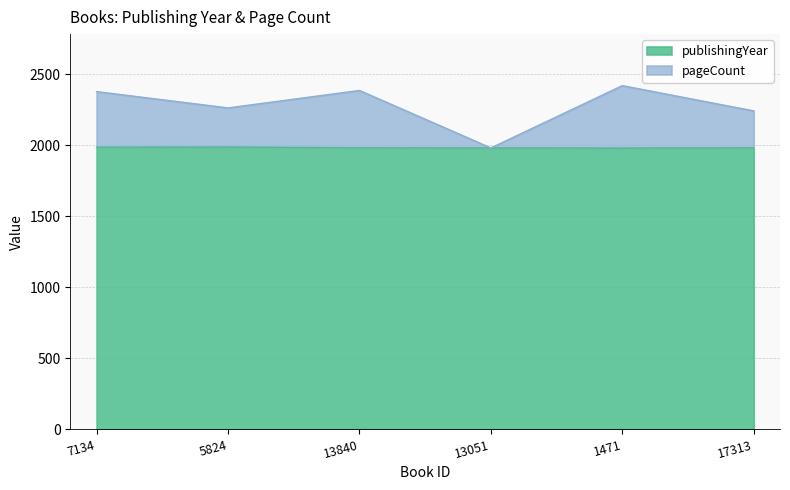

How many values in the pageCount series exceed 2379?

2